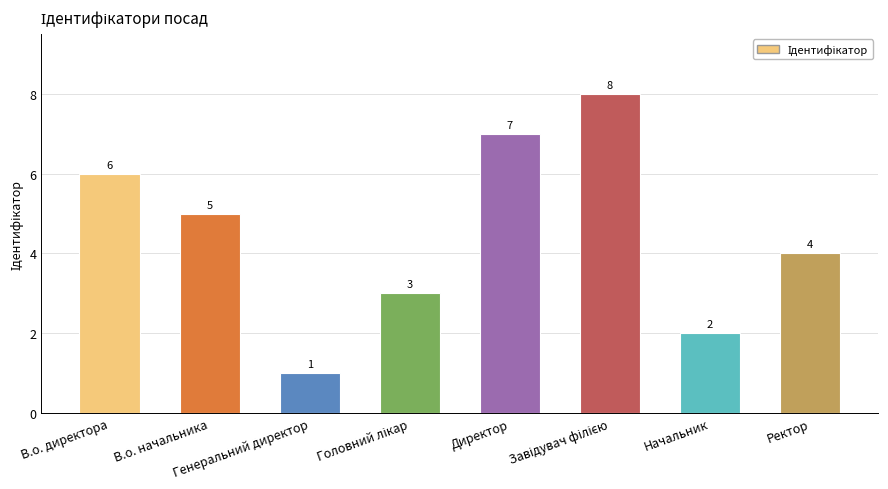

What is the minimum value shown in the chart?

1